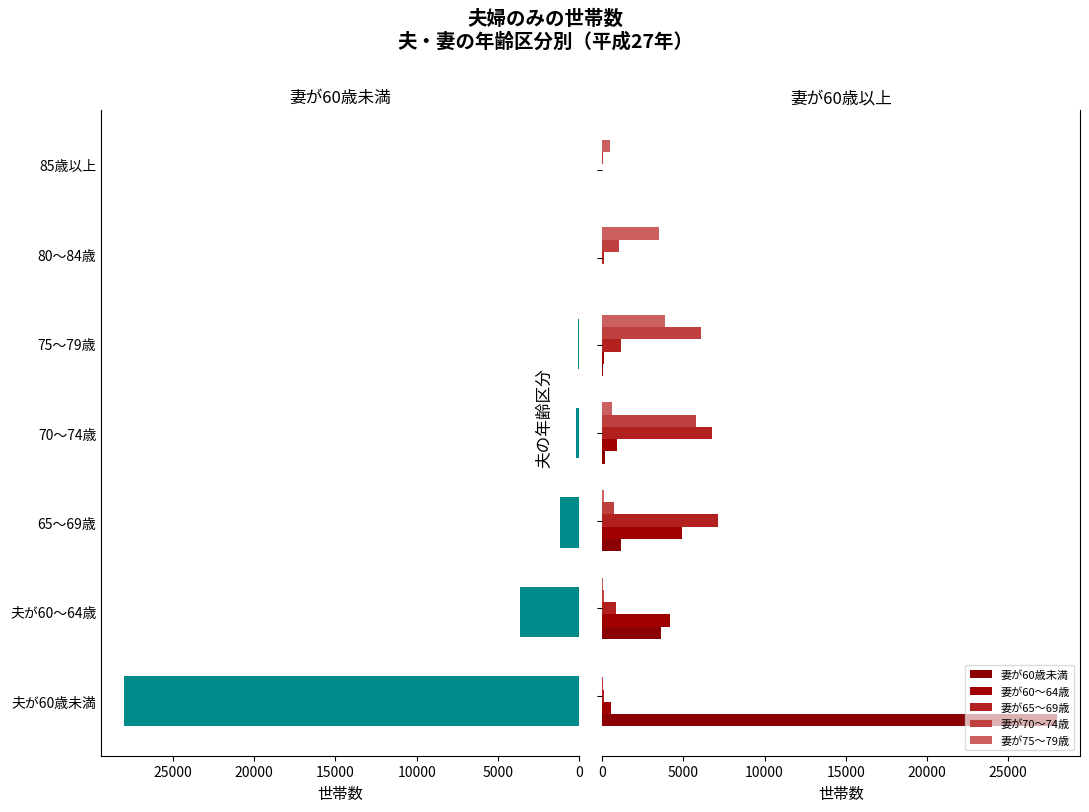

The 妻が70～74歳 series shows 5784 at 15000. True or false?

True